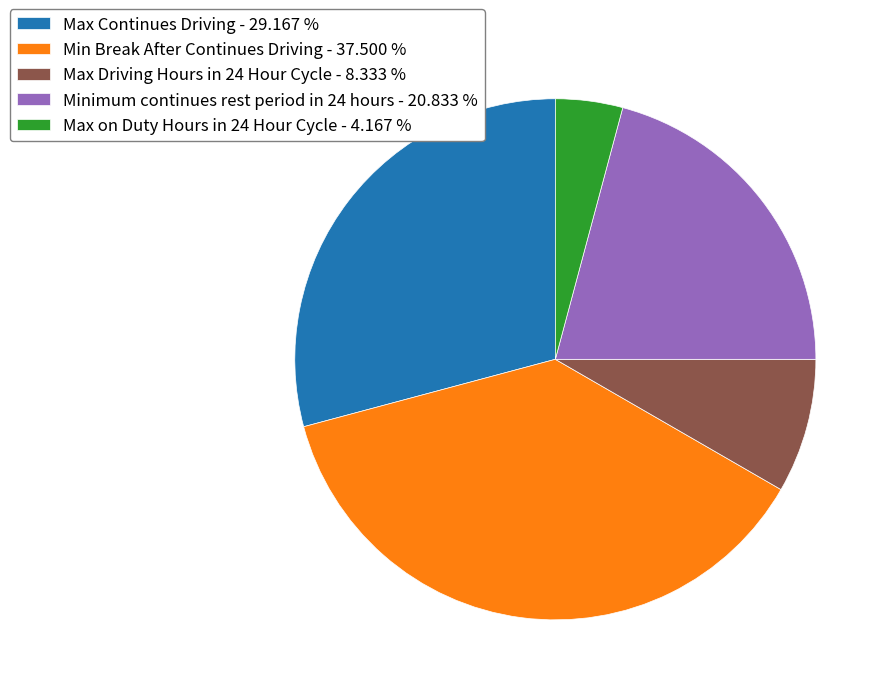

Is the sum of Max Continues Driving - 29.167 % and Min Break After Continues Driving - 37.500 % greater than half?

Yes